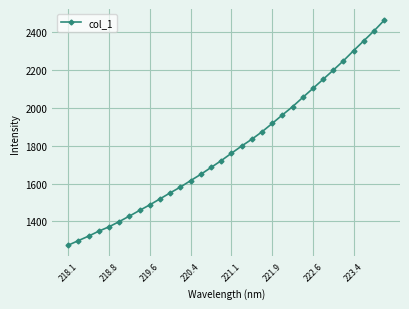

How many values exceed 1760?

16